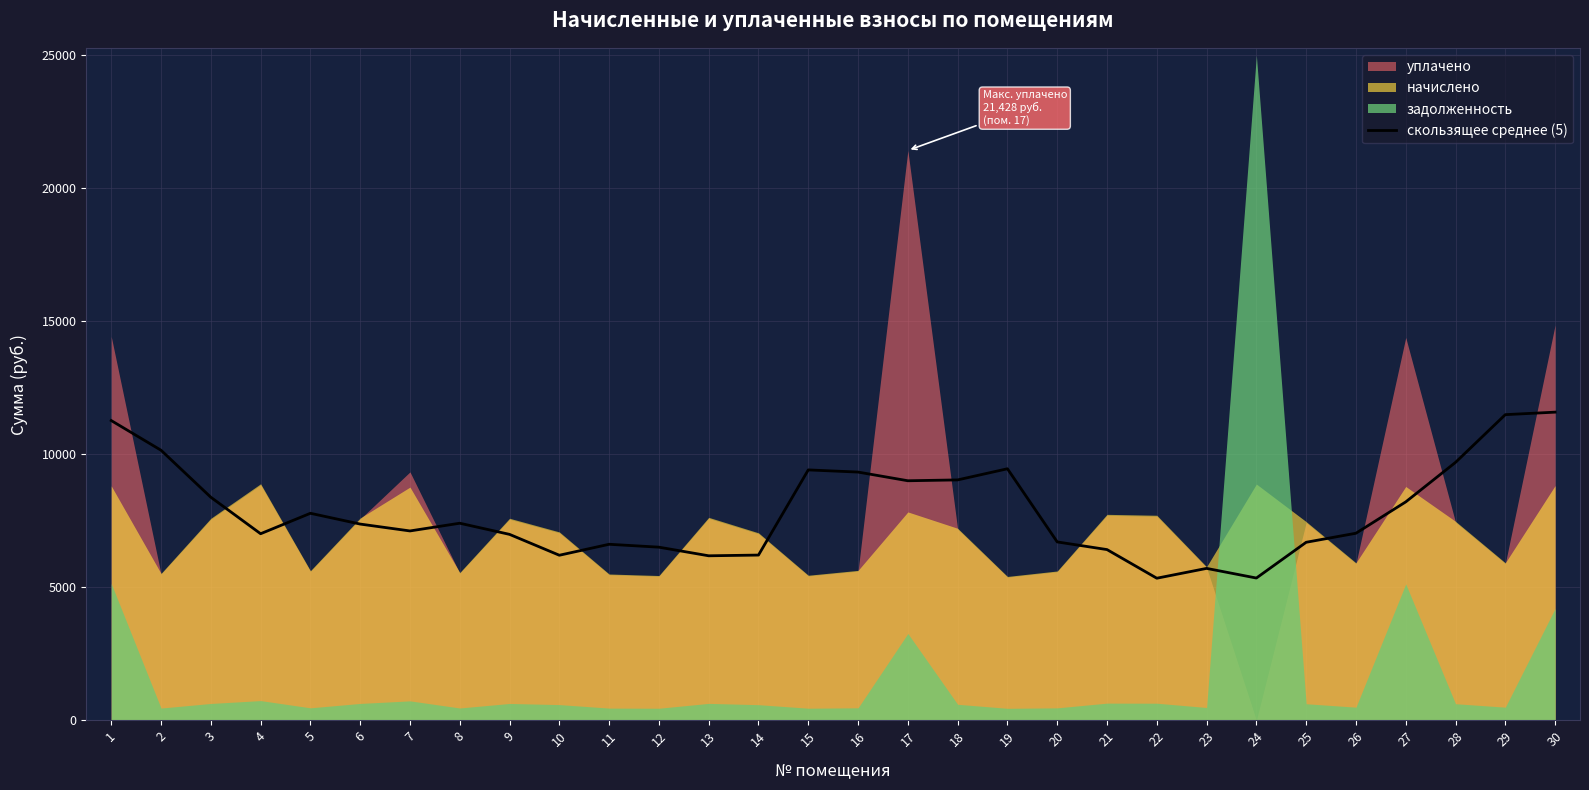

What is the average value?

7858.1